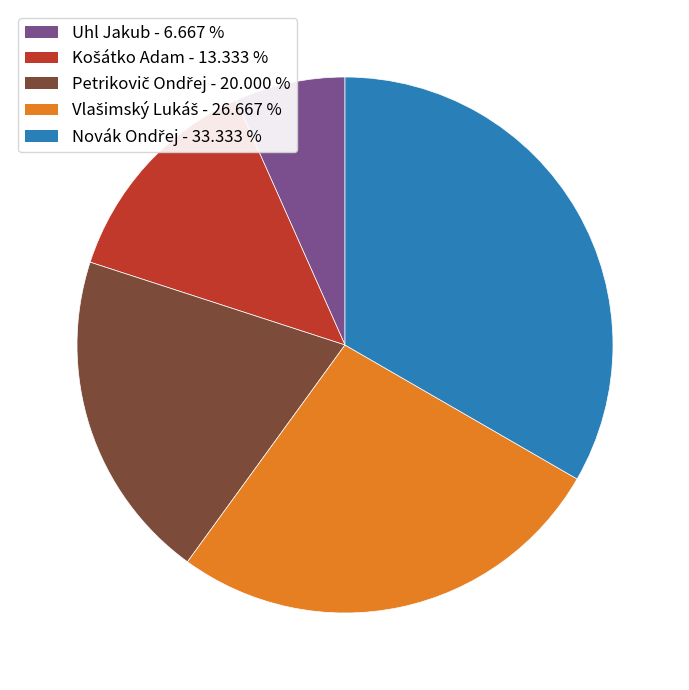

How many segments does this pie chart have?

5